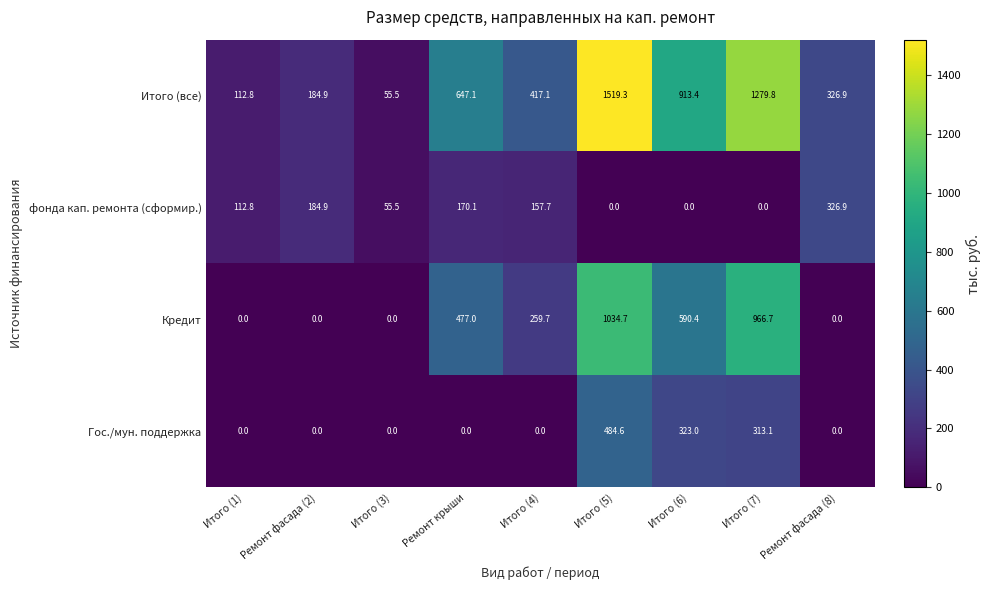

At which category does the chart reach its peak across all series?

Итого (5)